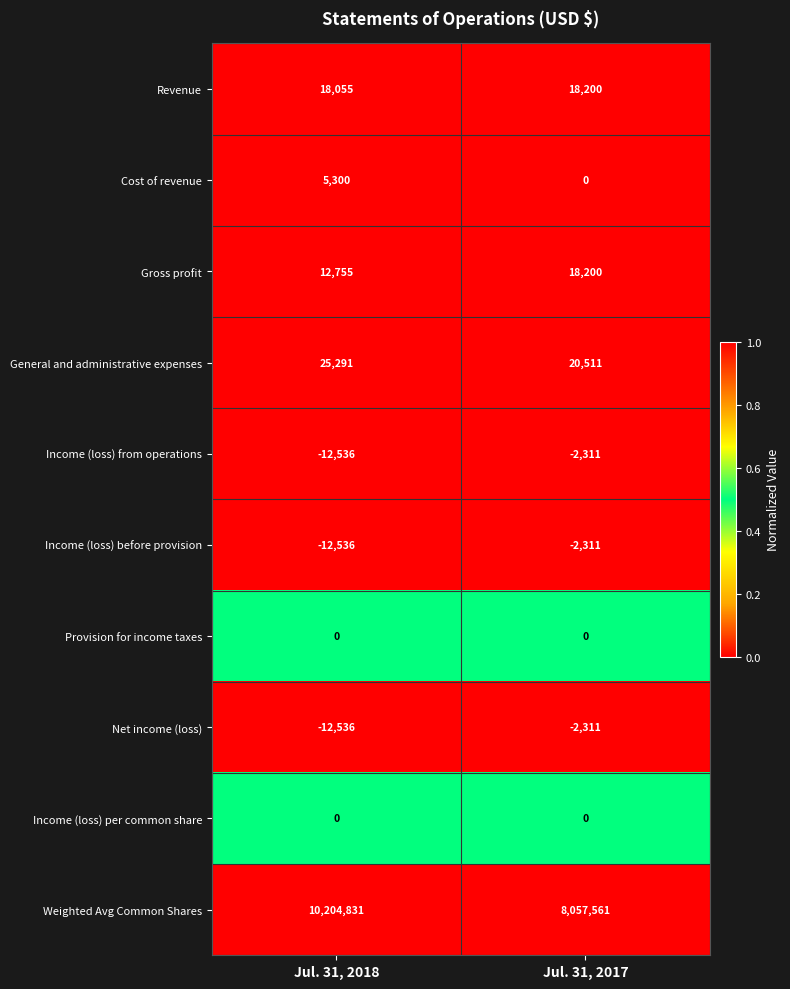

What is the sum of the Net income (loss) values at Jul. 31, 2018 and Jul. 31, 2017?

-14847